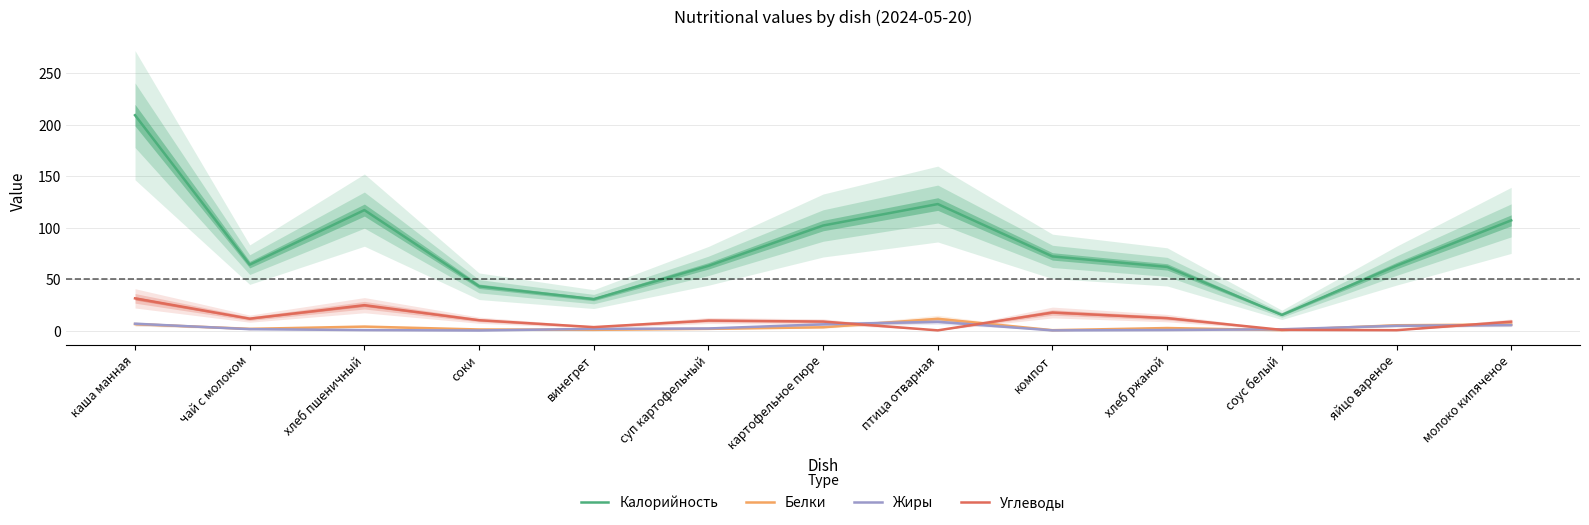

Between which two adjacent categories do Белки and Углеводы first intersect?

картофельное пюре and птица отварная